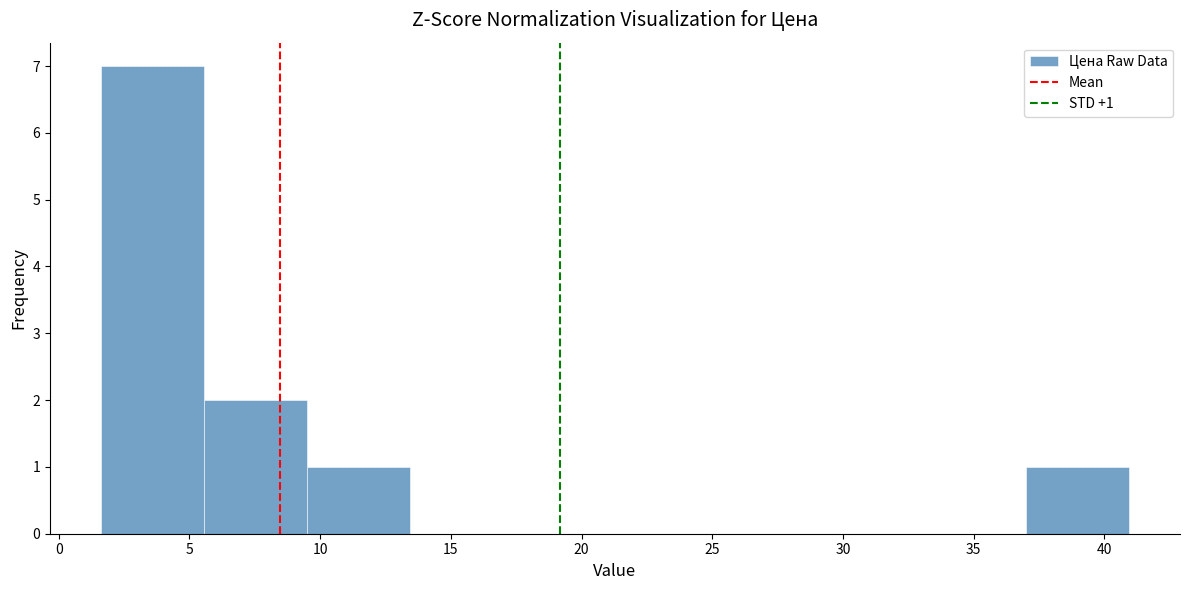

Over which range of the x-axis is the bar tallest?

1.5 to 5.5